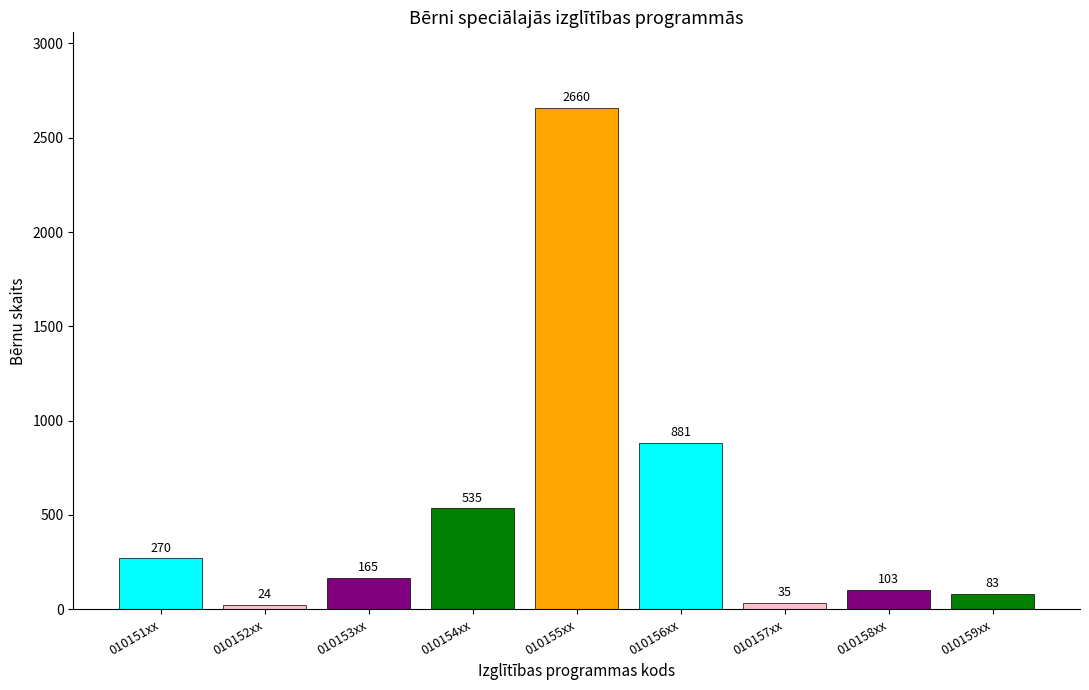

What is the sum of all values?

4756